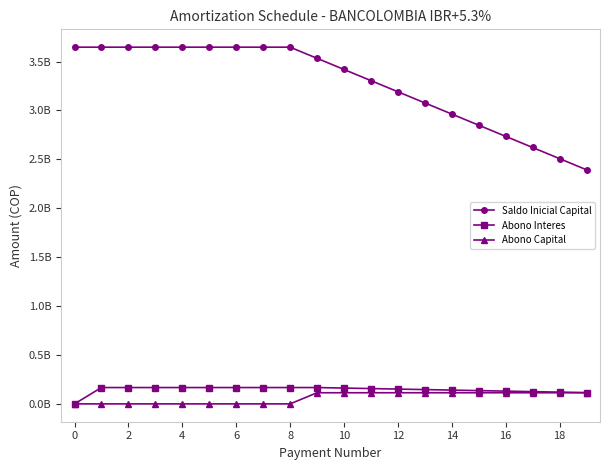

What are all the series names shown in the legend?

Saldo Inicial Capital, Abono Interes, Abono Capital